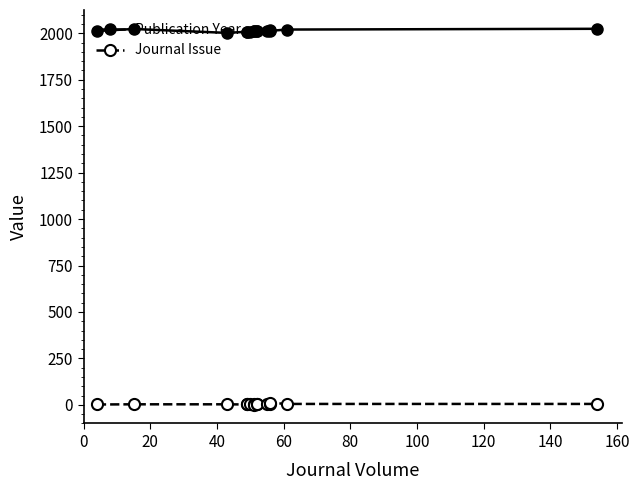

How many interior local valleys does the Journal Issue series have?

3